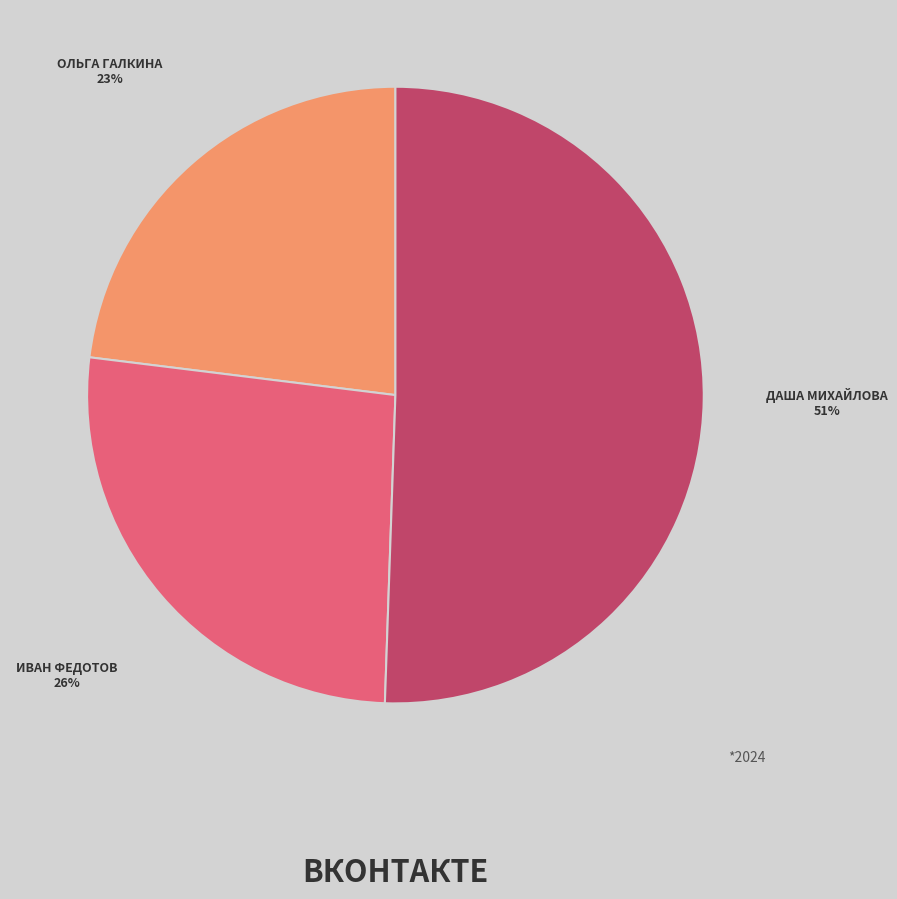

Does any single category account for the majority?

Yes